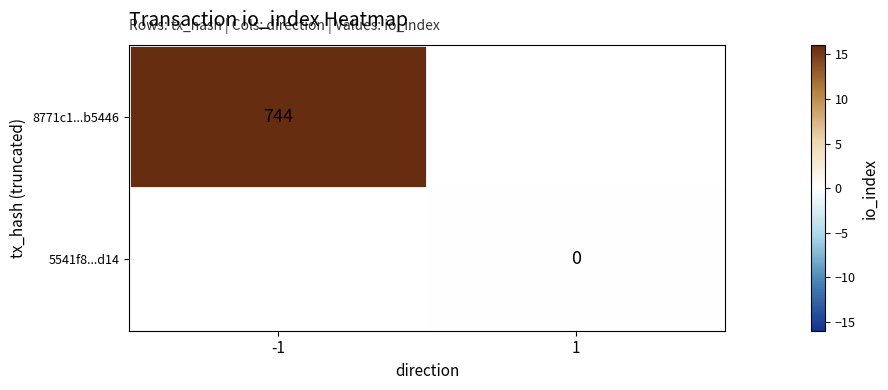

Which has a higher value, 1 or -1?

-1